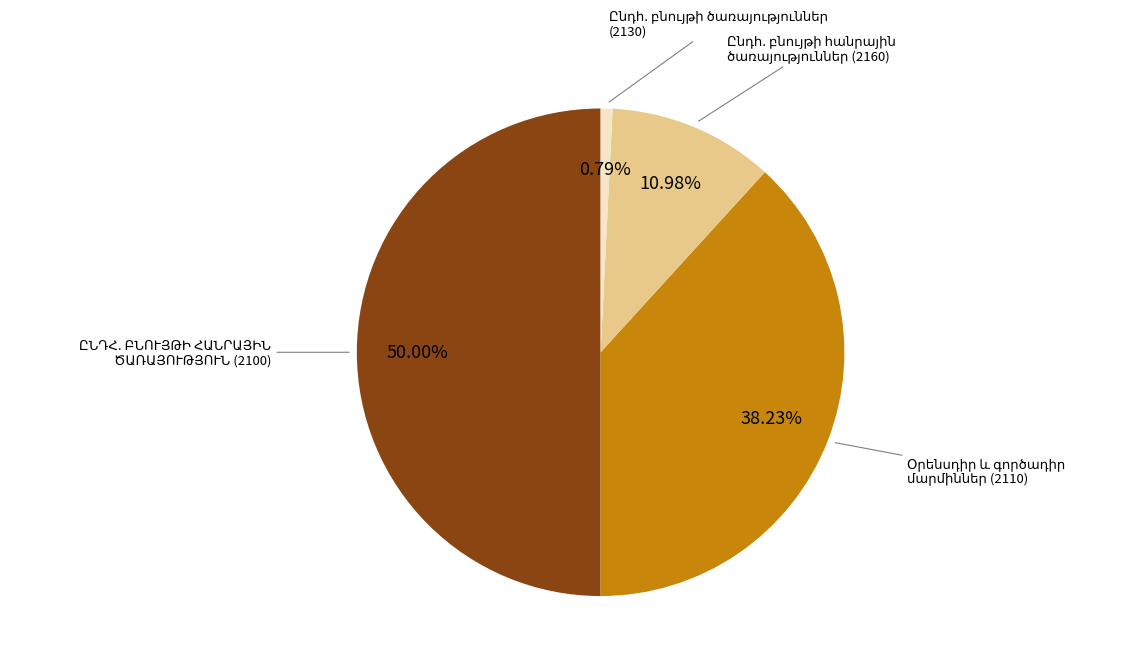

Approximately how many times larger is the value at ԸՆԴՀԱՆՈՒՐ ԲՆՈՒՅԹԻ ՀԱՆՐԱՅԻՆ ԾԱՌԱՅՈՒԹՅՈՒՆ (2100) compared to Ընդհանուր բնույթի ծառայություններ (2130)?

63.4